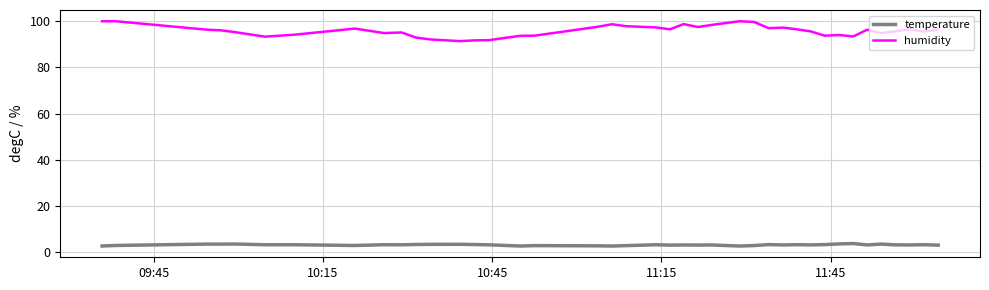

What is the maximum value shown in the chart?

100.0